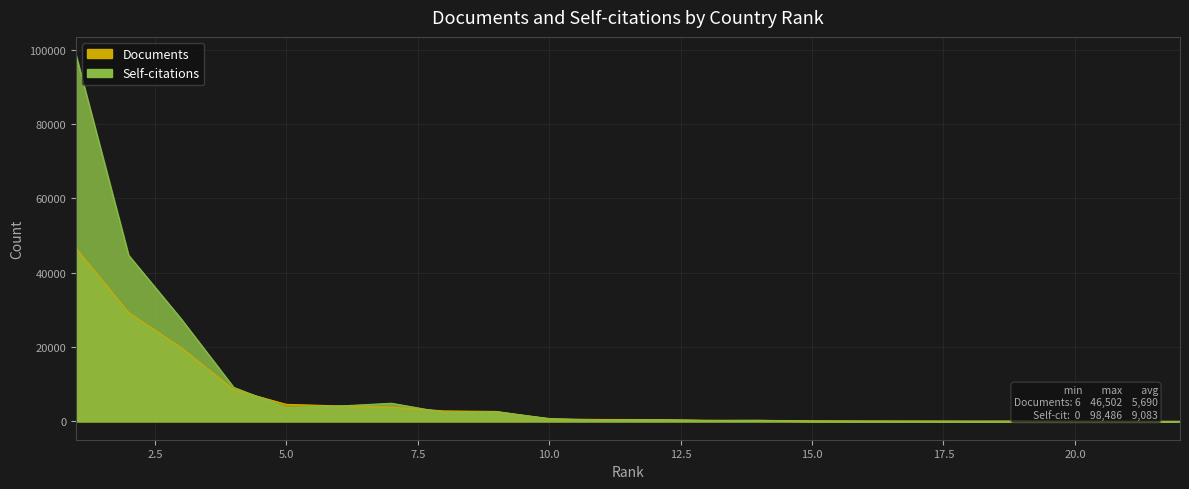

Which series has the largest total across all categories?

Self-citations